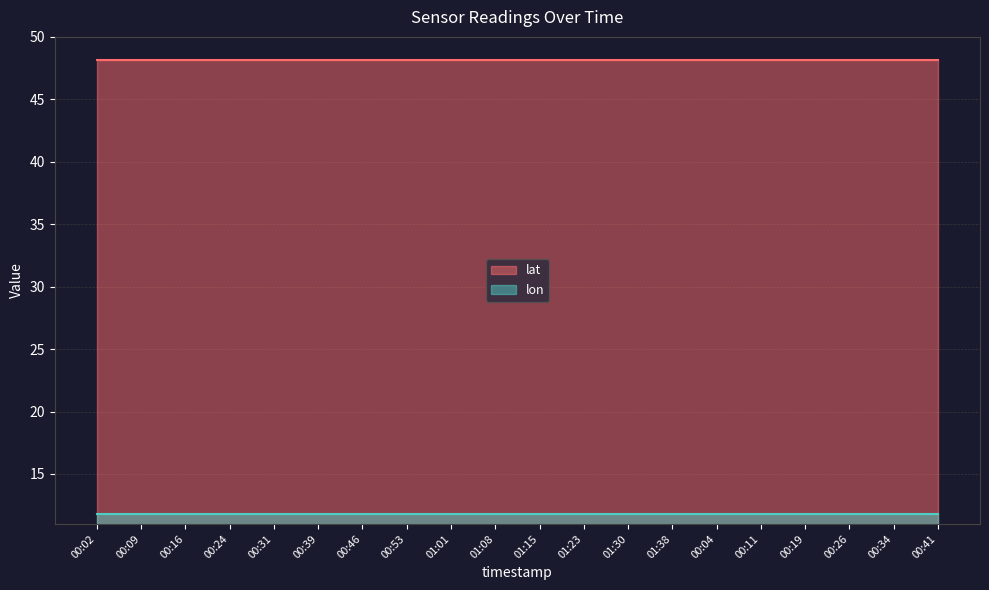

Does the chart have visible grid lines?

Yes